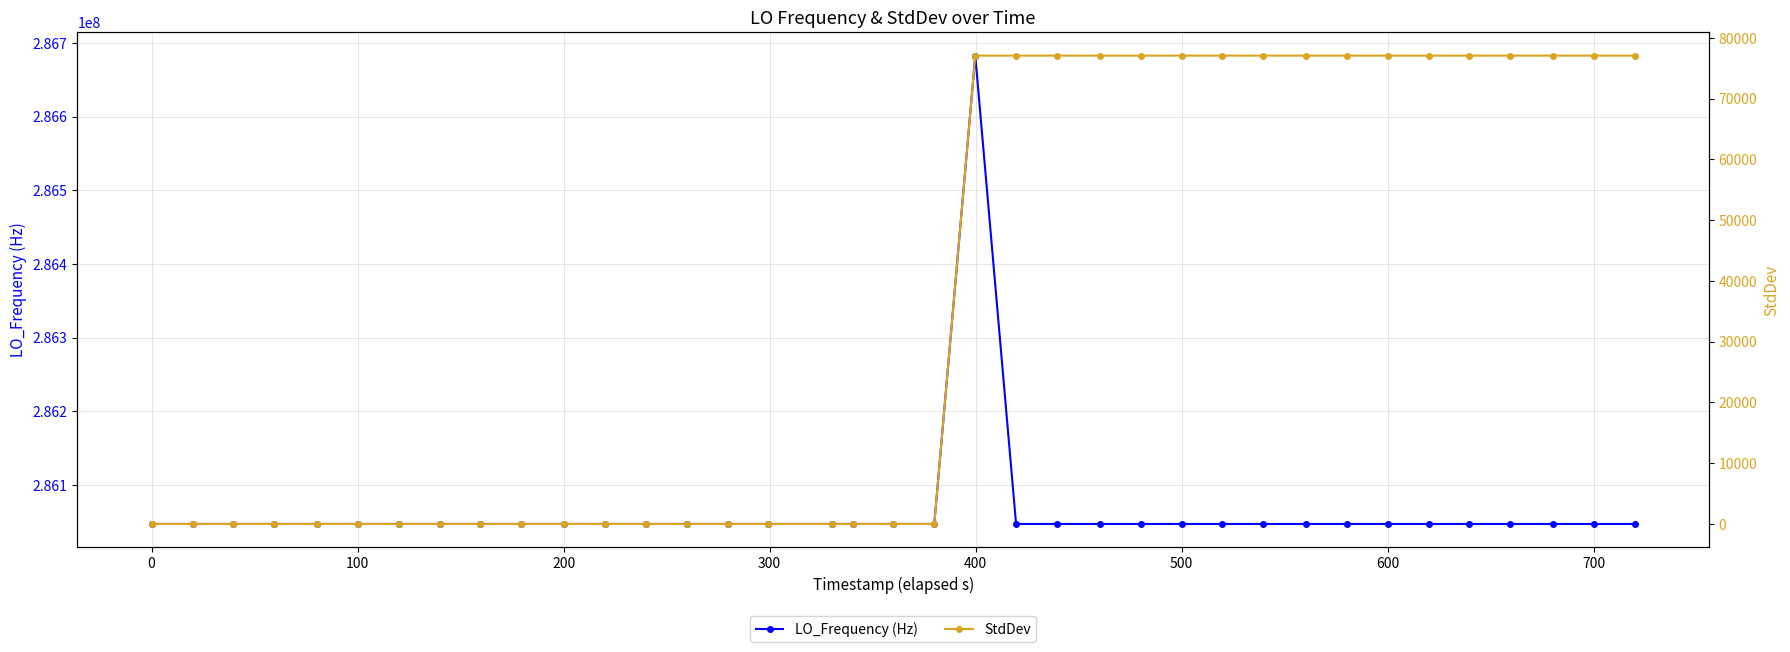

True or false: LO_Frequency (Hz) has more than 0 points higher than both neighbors.

True